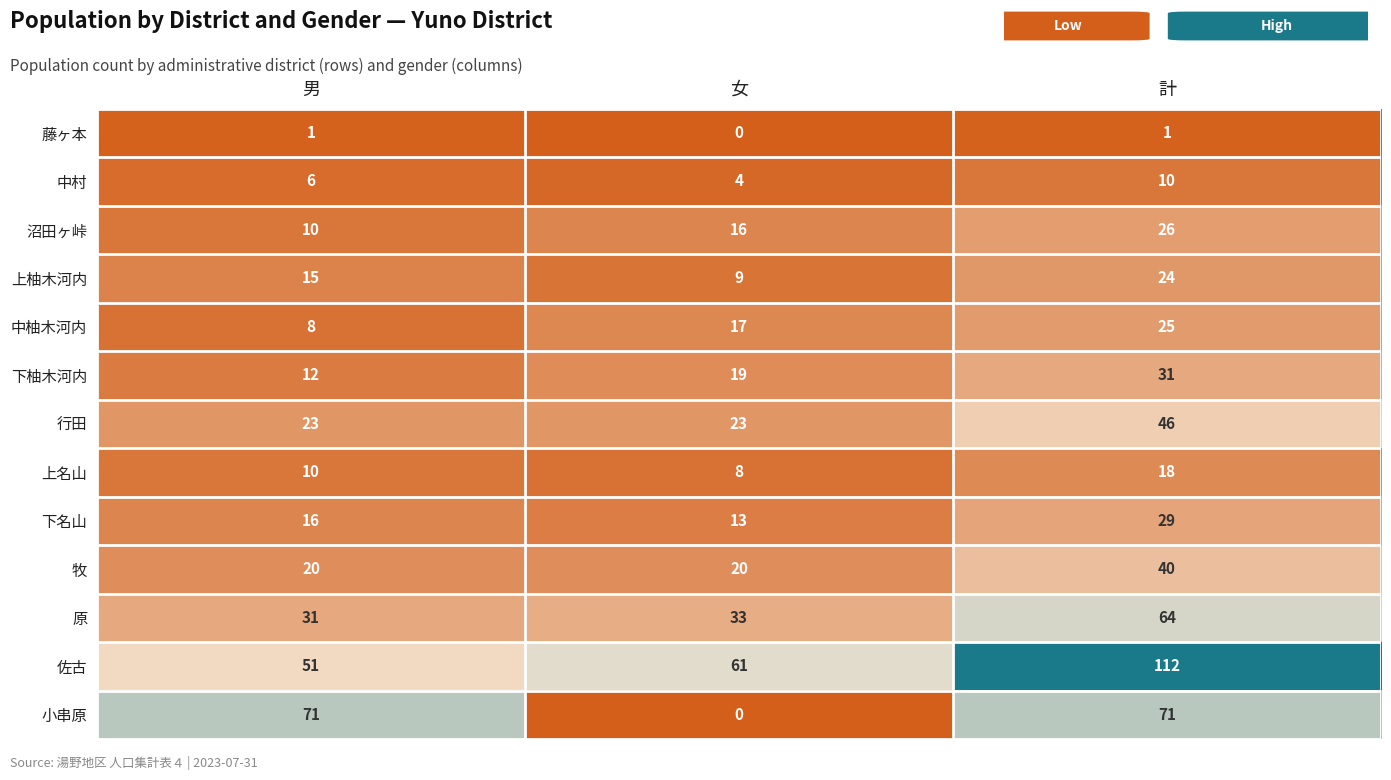

What is the difference between the highest and lowest values at 計?

111